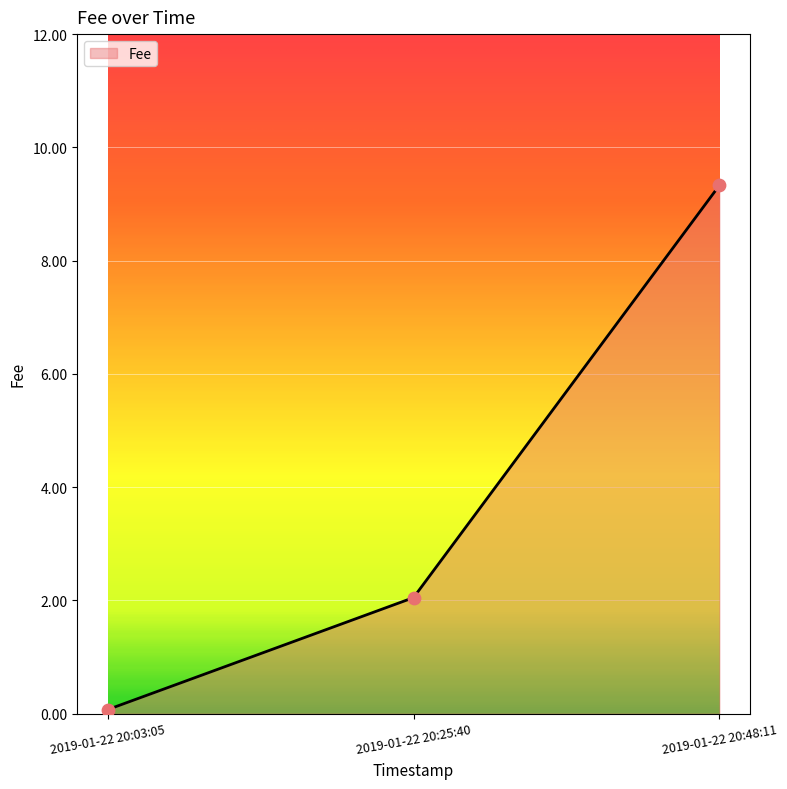

What is the change in value from 2019-01-22 20:03:05 to 2019-01-22 20:25:40?

+2.0